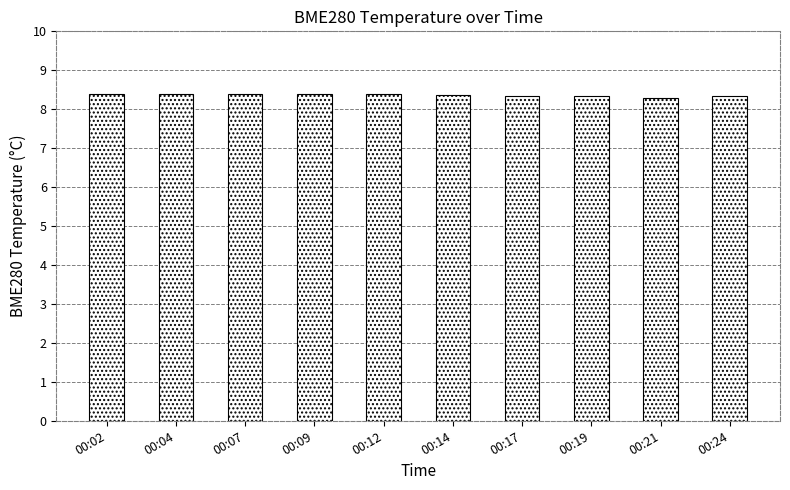

How many values are between 8 and 9?

10